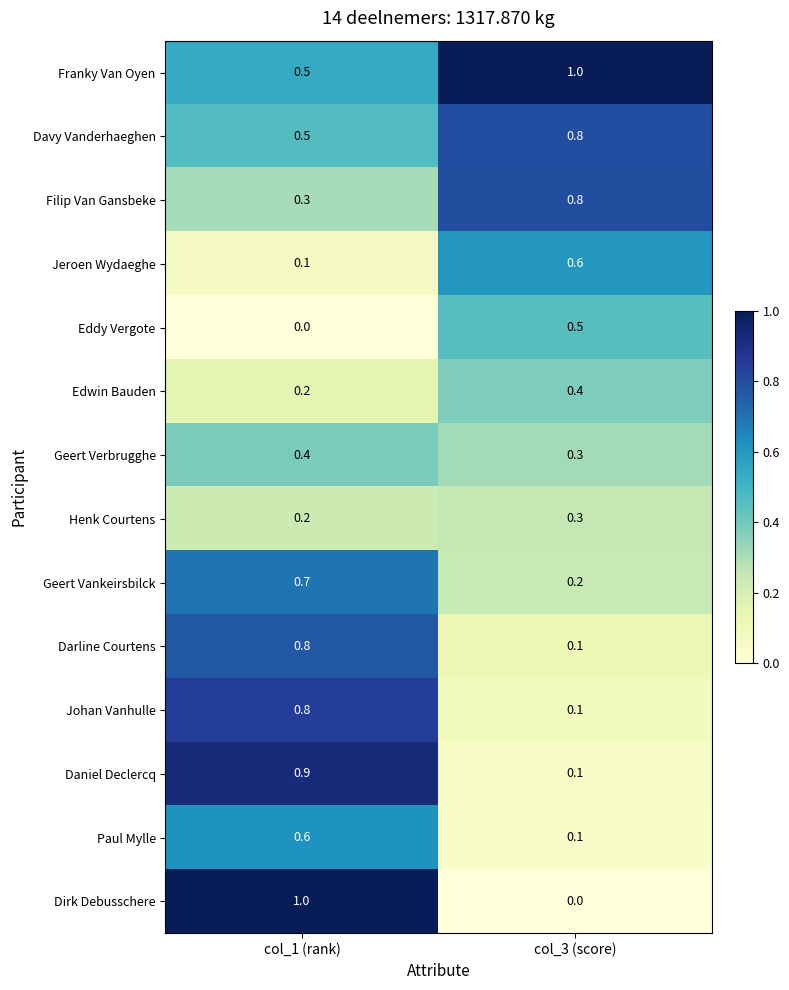

Reading right to left, extract all data points from this chart.

Franky Van Oyen: col_3 (score)=1.0	col_1 (rank)=0.5
Davy Vanderhaeghen: col_3 (score)=0.8	col_1 (rank)=0.5
Filip Van Gansbeke: col_3 (score)=0.8	col_1 (rank)=0.3
Jeroen Wydaeghe: col_3 (score)=0.6	col_1 (rank)=0.1
Eddy Vergote: col_3 (score)=0.5	col_1 (rank)=0.0
Edwin Bauden: col_3 (score)=0.4	col_1 (rank)=0.2
Geert Verbrugghe: col_3 (score)=0.3	col_1 (rank)=0.4
Henk Courtens: col_3 (score)=0.3	col_1 (rank)=0.2
Geert Vankeirsbilck: col_3 (score)=0.2	col_1 (rank)=0.7
Darline Courtens: col_3 (score)=0.1	col_1 (rank)=0.8
Johan Vanhulle: col_3 (score)=0.1	col_1 (rank)=0.8
Daniel Declercq: col_3 (score)=0.1	col_1 (rank)=0.9
Paul Mylle: col_3 (score)=0.1	col_1 (rank)=0.6
Dirk Debusschere: col_3 (score)=0.0	col_1 (rank)=1.0